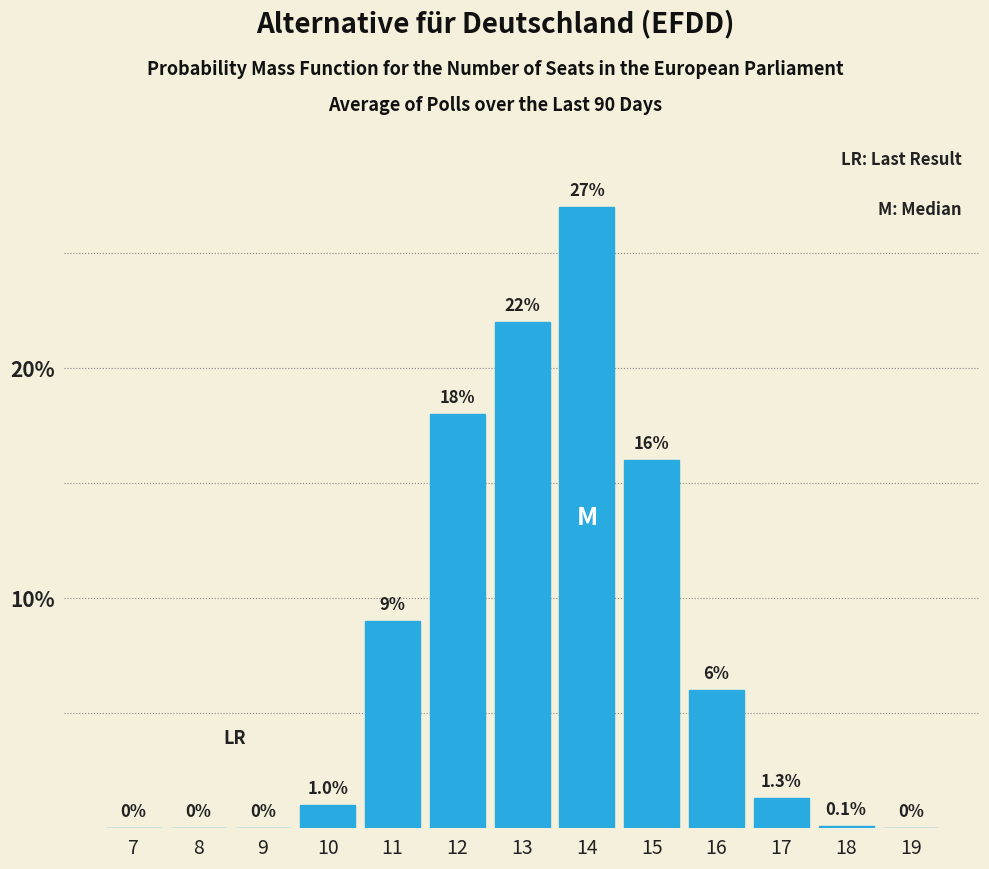

Reading left to right, list all the values displayed in this chart.

7=0.0	8=0.0	9=0.0	10=1.0	11=9.0	12=18.0	13=22.0	14=27.0	15=16.0	16=6.0	17=1.3	18=0.1	19=0.0